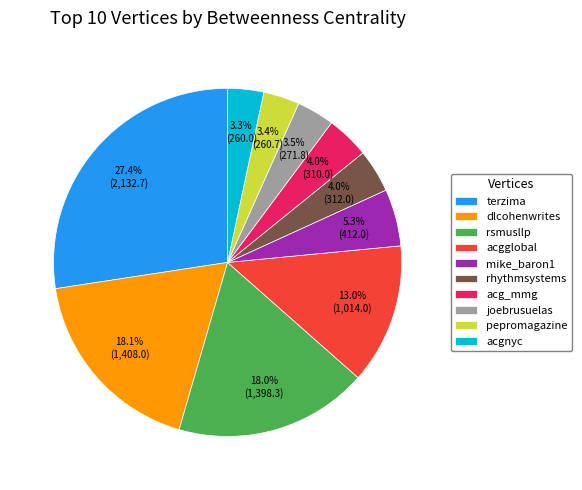

Between pepromagazine and acgglobal, which is larger?

acgglobal